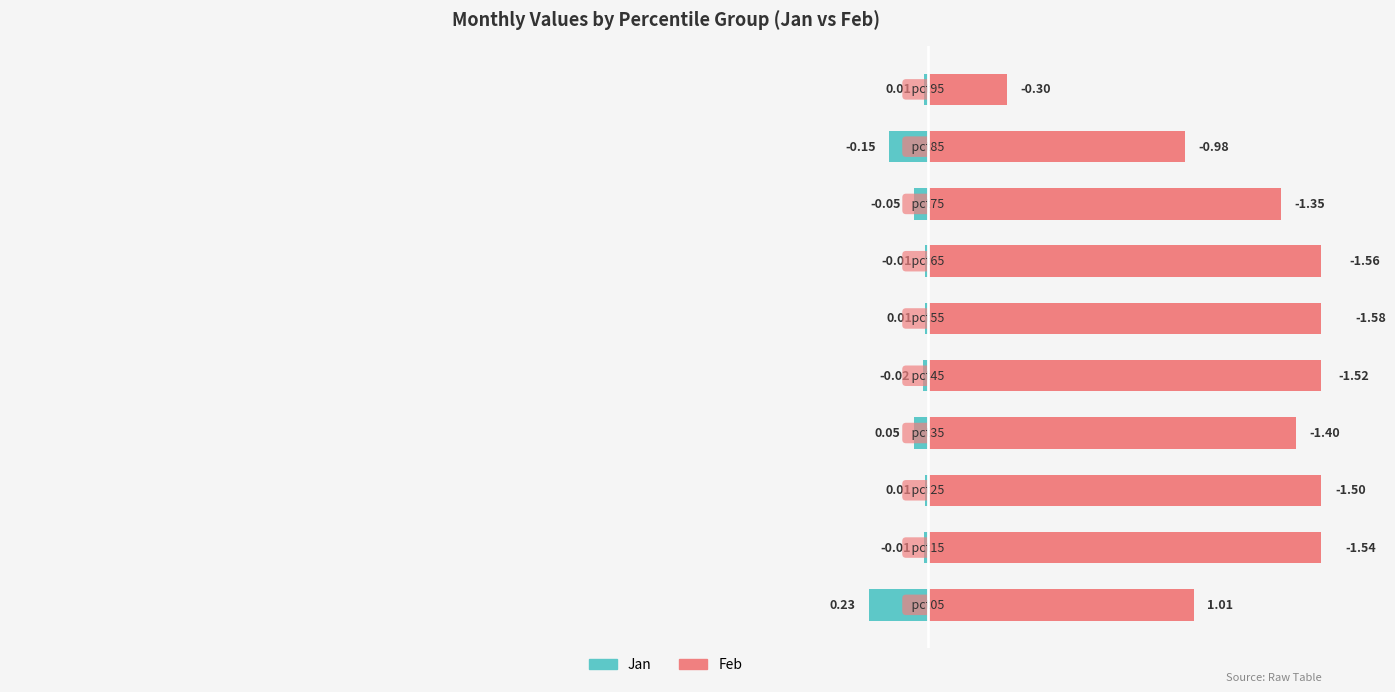

What are all the series names shown in the legend?

Jan, Feb